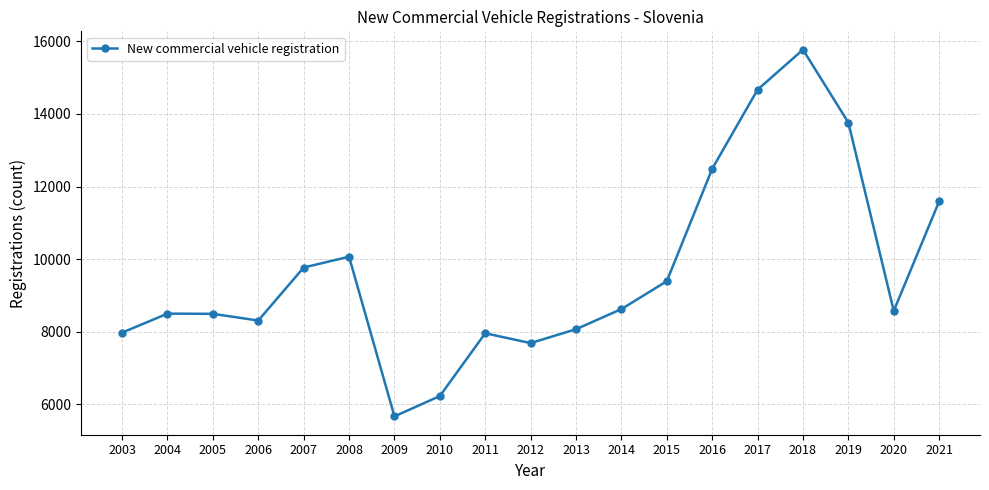

Does the chart have visible grid lines?

Yes